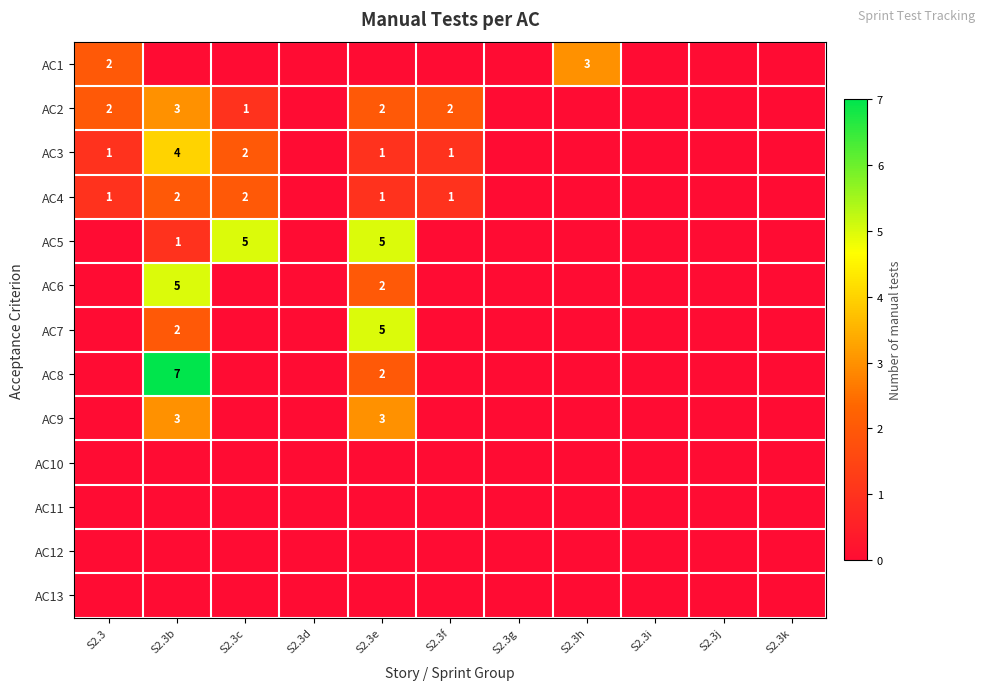

The value of AC3 at S2.3e is 0. True or false?

False